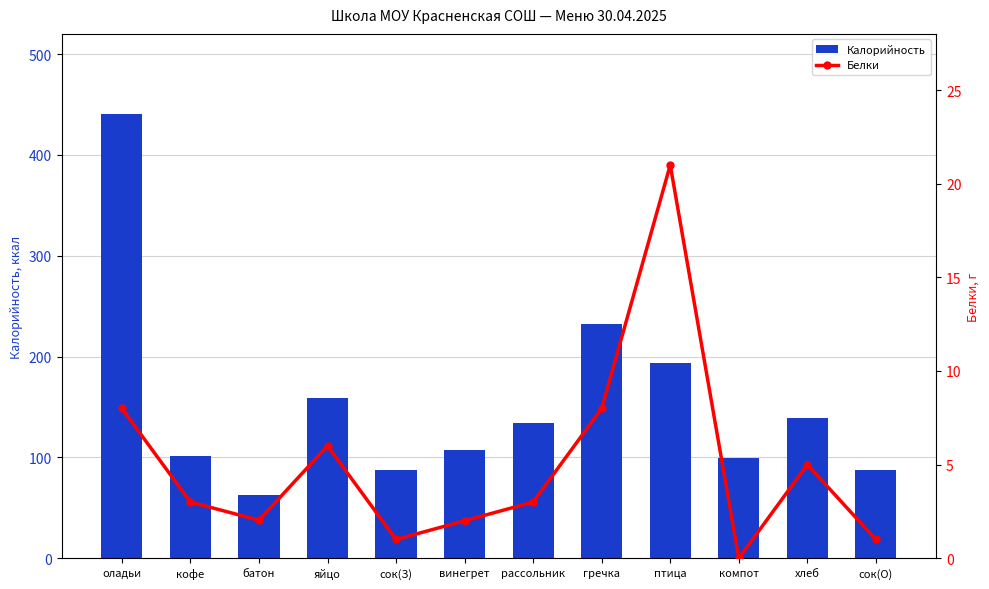

What is the maximum value shown in the chart?

441.0